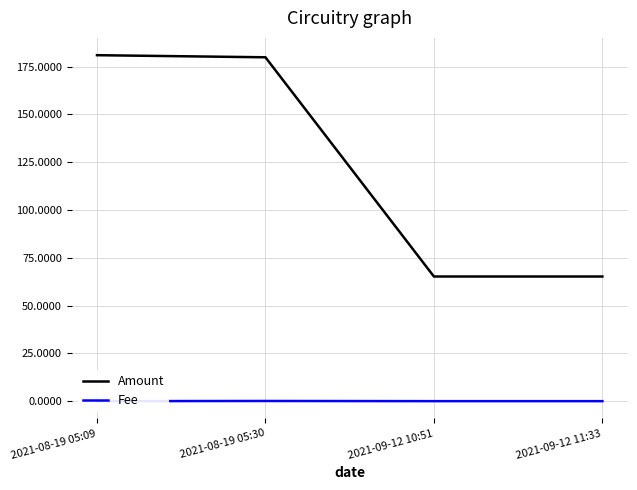

Rank the series at 2021-08-19 05:09 from highest to lowest value.

Amount, Fee